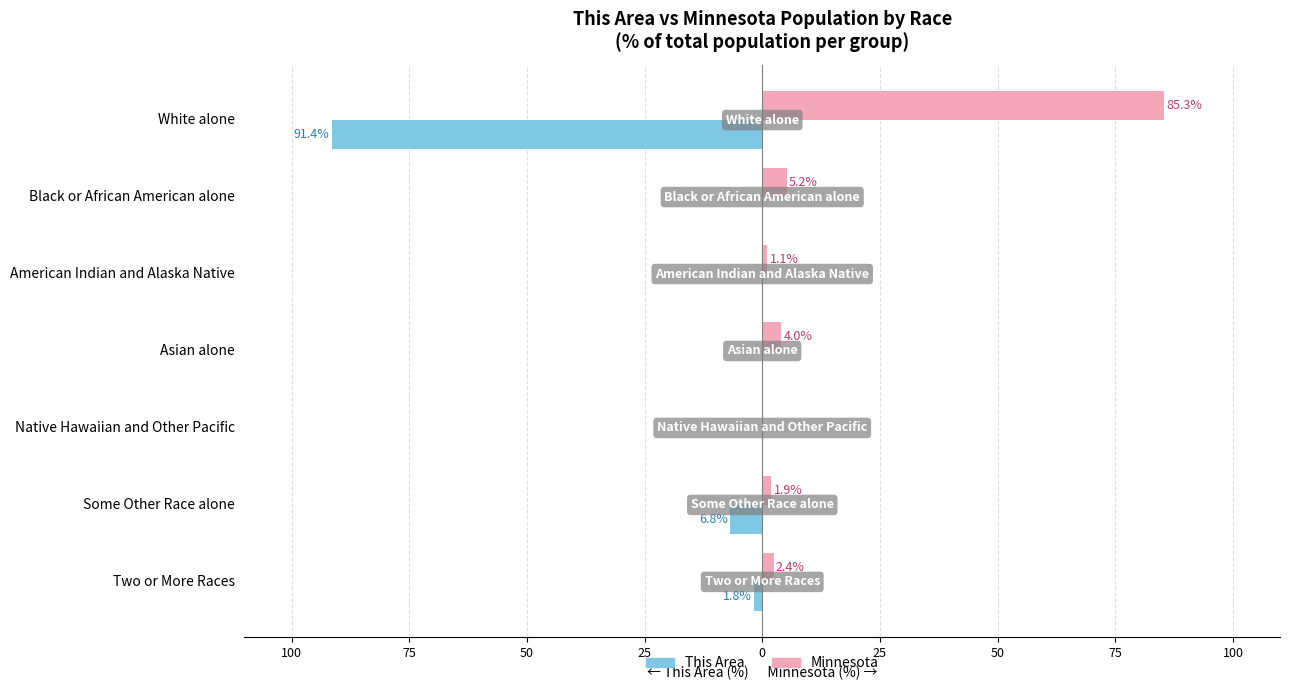

What are all the series names shown in the legend?

This Area, Minnesota